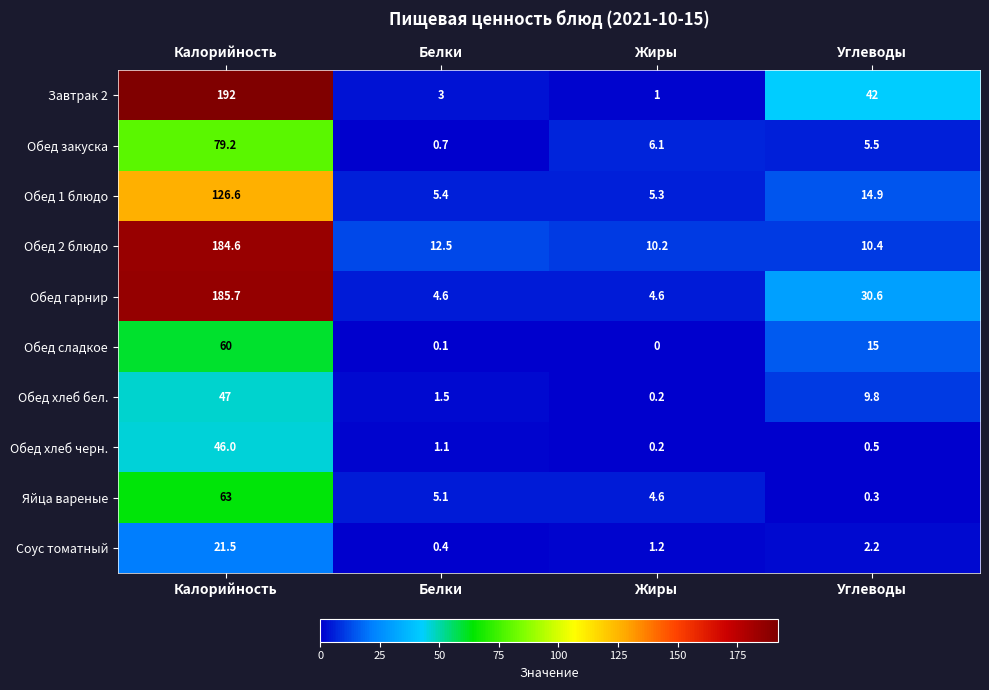

List the series in order of their peak value, highest first.

Завтрак 2, Обед гарнир, Обед 2 блюдо, Обед 1 блюдо, Обед закуска, Яйца вареные, Обед сладкое, Обед хлеб бел., Обед хлеб черн., Соус томатный